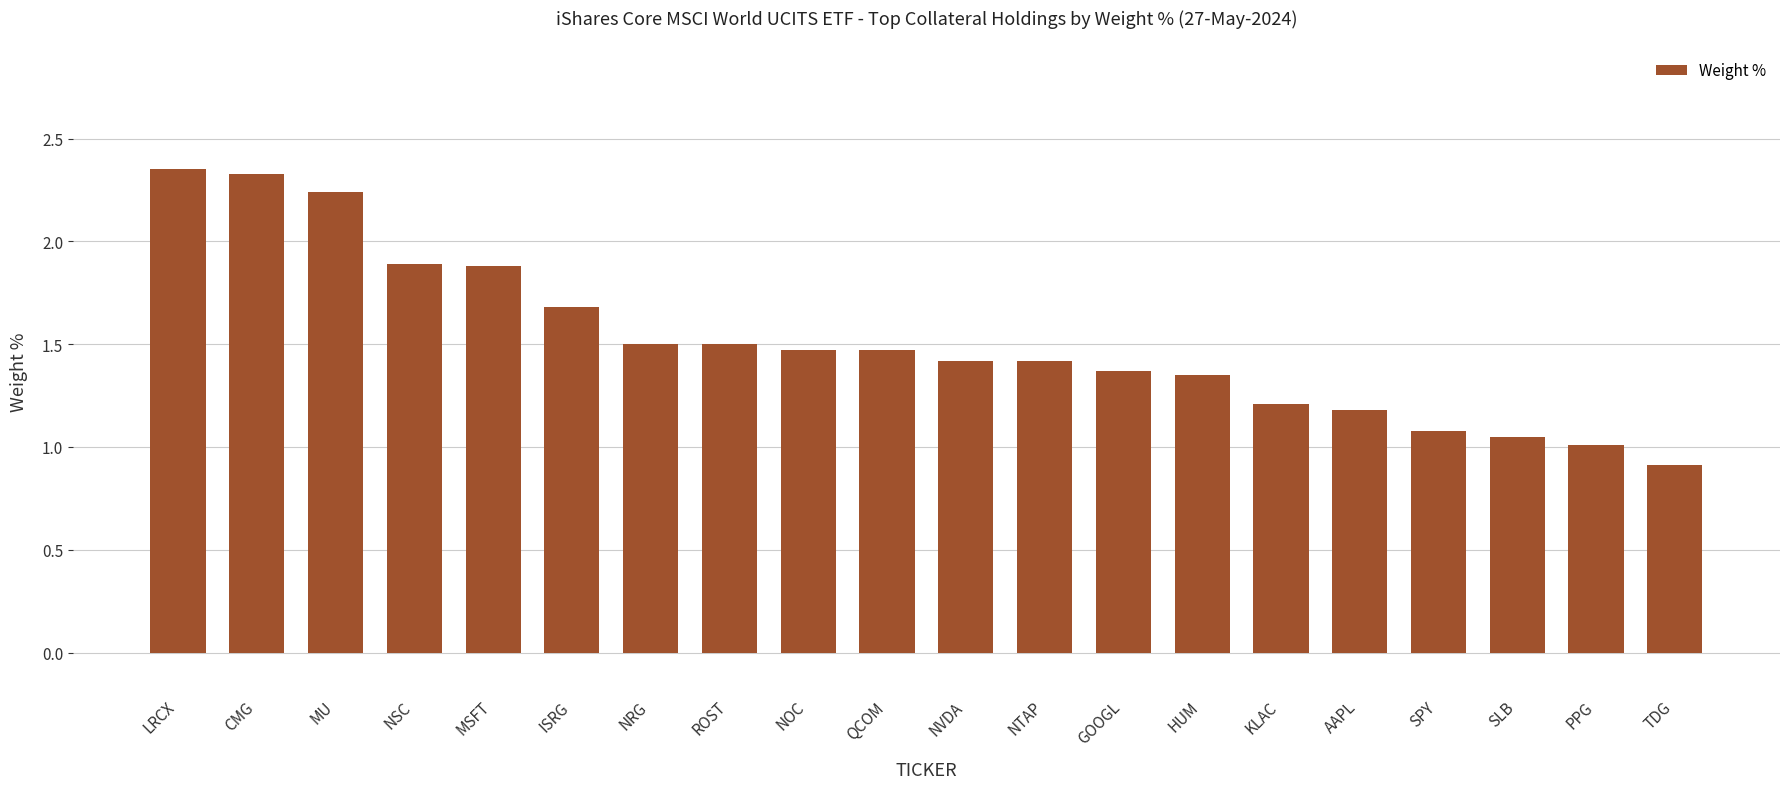

What position from the left is PPG?

19